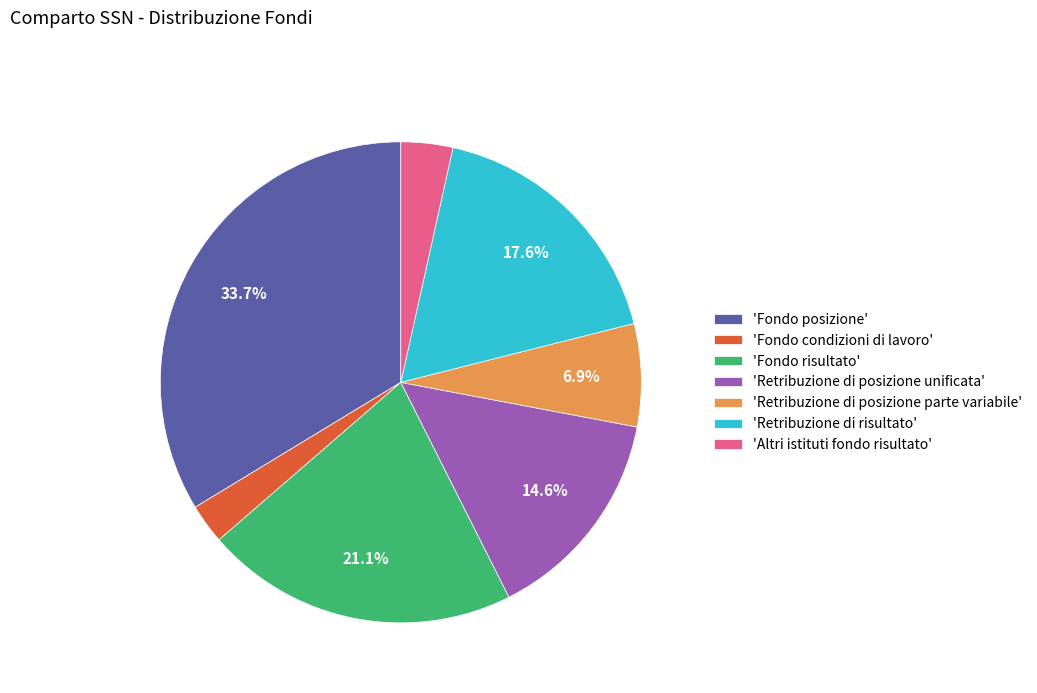

Rank the categories by value from highest to lowest.

'Fondo posizione', 'Fondo risultato', 'Retribuzione di risultato', 'Retribuzione di posizione unificata', 'Retribuzione di posizione parte variabile', 'Altri istituti fondo risultato', 'Fondo condizioni di lavoro'